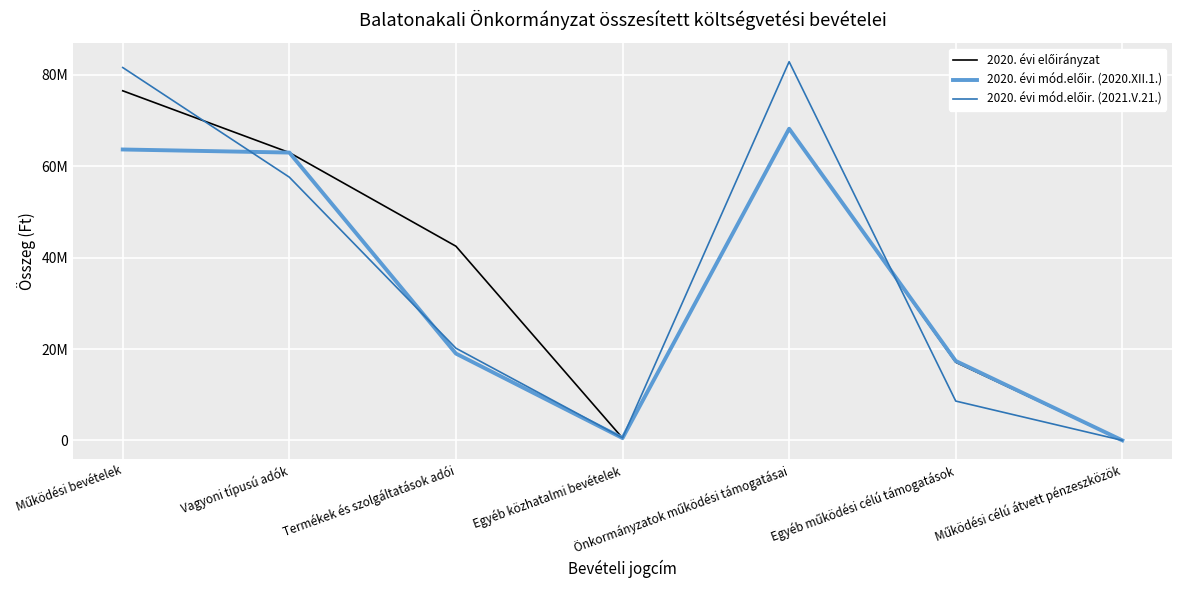

Does the chart display data point markers on the line(s)?

No